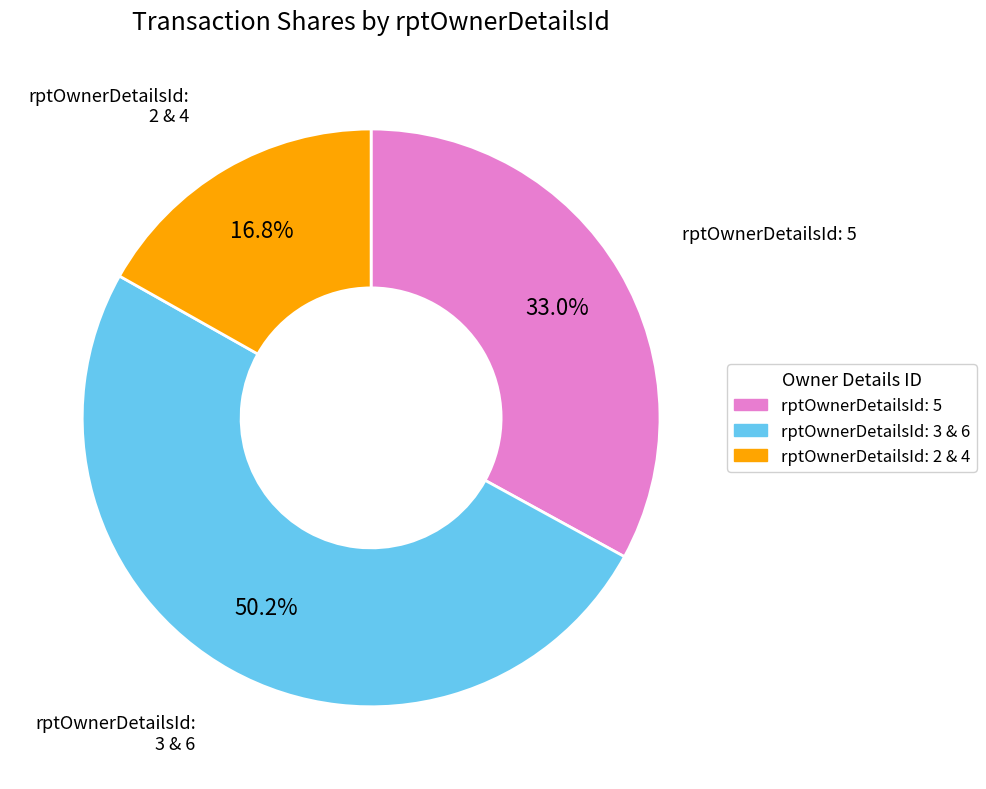

How many slices are in this pie chart?

3